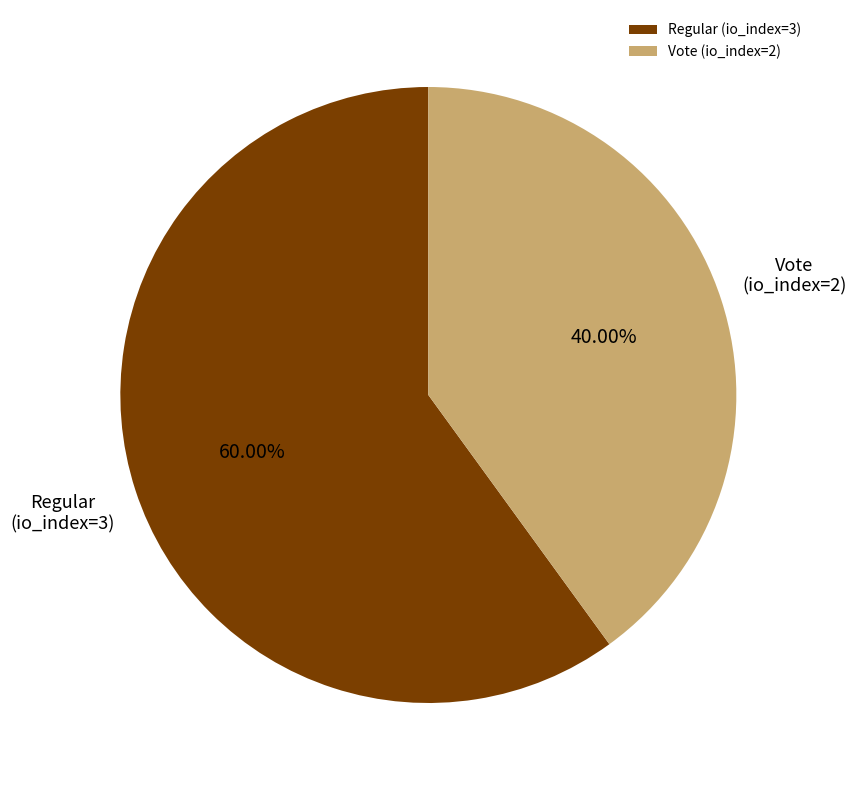

The Regular (io_index=3) slice represents 60% of the pie. True or false?

True